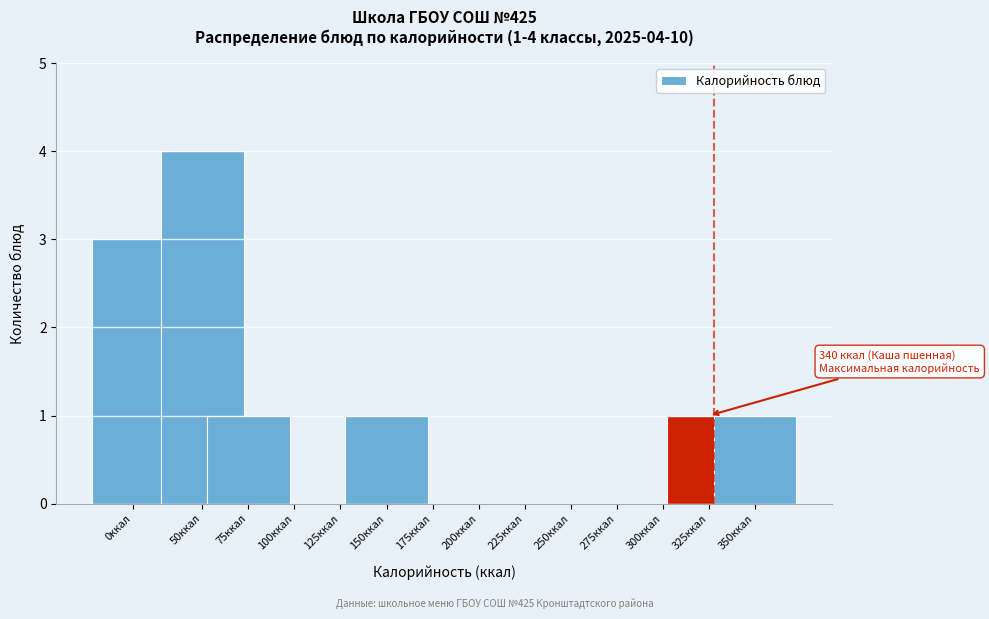

Reading left to right, transcribe all the data shown in this chart.

0ккал=3	50ккал=4	75ккал=1	100ккал=0	125ккал=0	150ккал=1	175ккал=0	200ккал=0	225ккал=0	250ккал=0	275ккал=0	300ккал=0	325ккал=1	350ккал=1